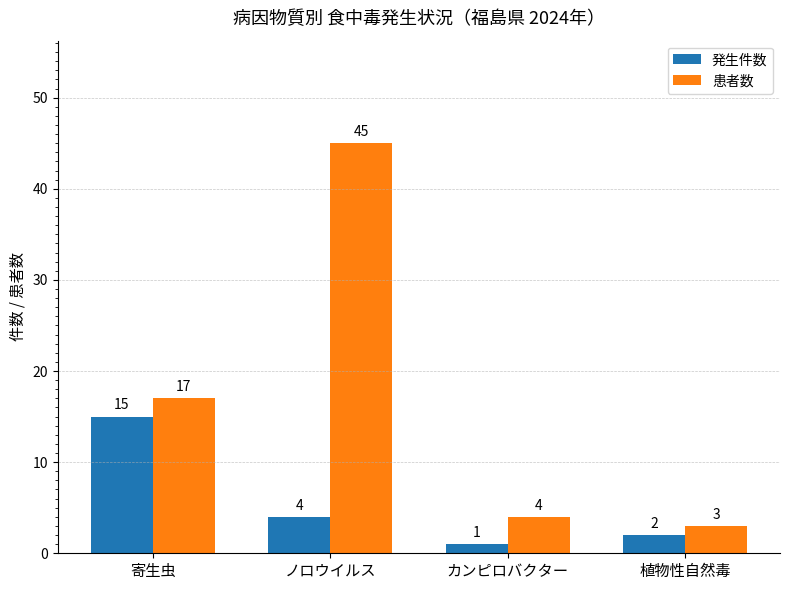

Which series changed the most between 寄生虫 and カンピロバクター?

発生件数